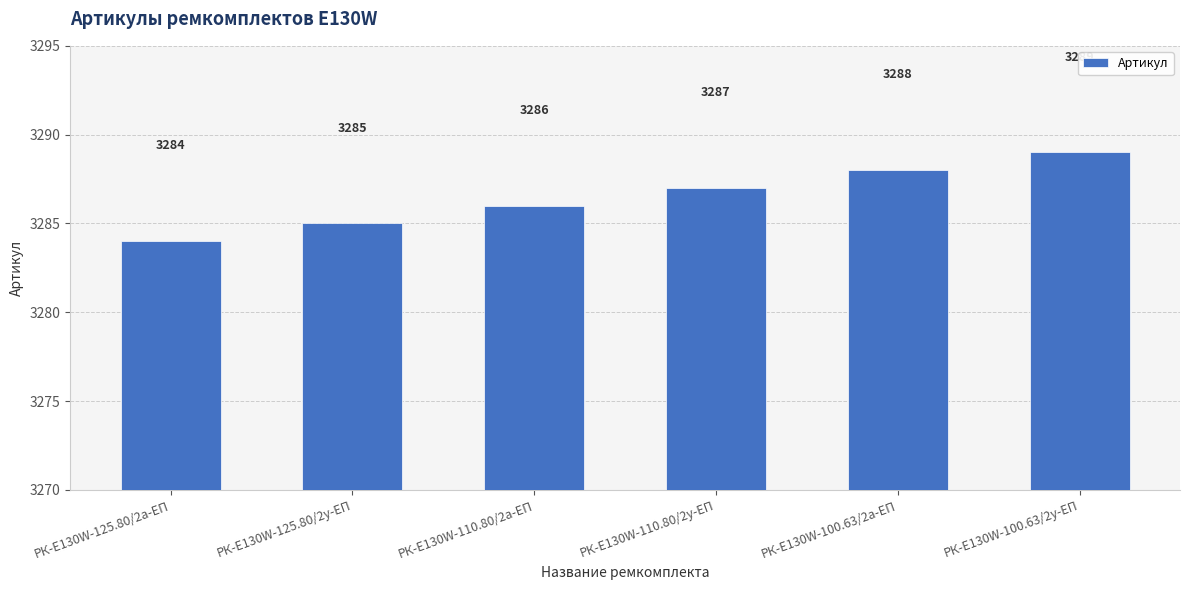

List the labels in order of value, smallest first.

РК-E130W-125.80/2а-ЕП, РК-E130W-125.80/2у-ЕП, РК-E130W-110.80/2а-ЕП, РК-E130W-110.80/2у-ЕП, РК-E130W-100.63/2а-ЕП, РК-E130W-100.63/2у-ЕП